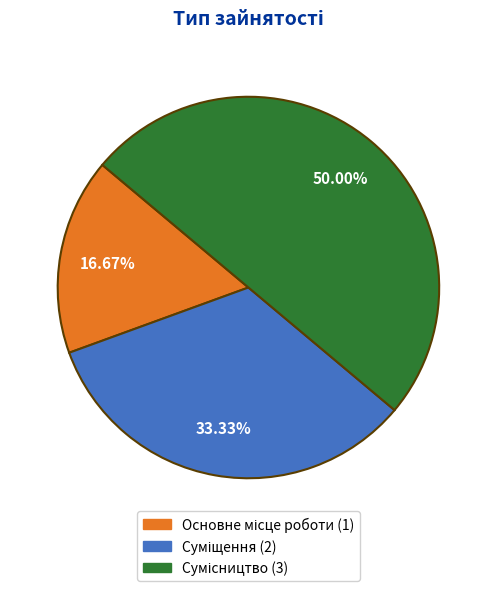

How many slices are in this pie chart?

3